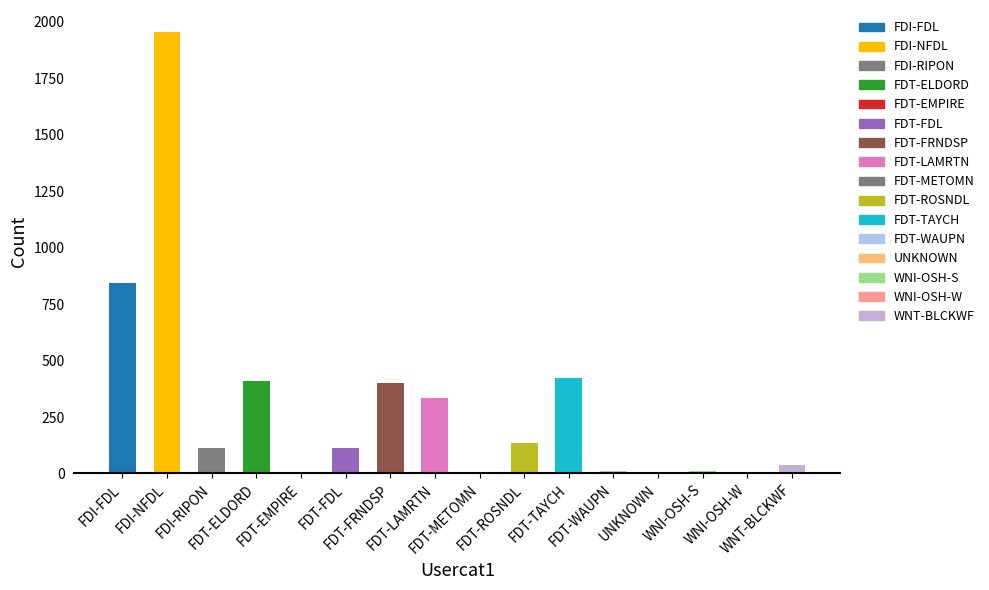

How many series are shown in this chart?

1